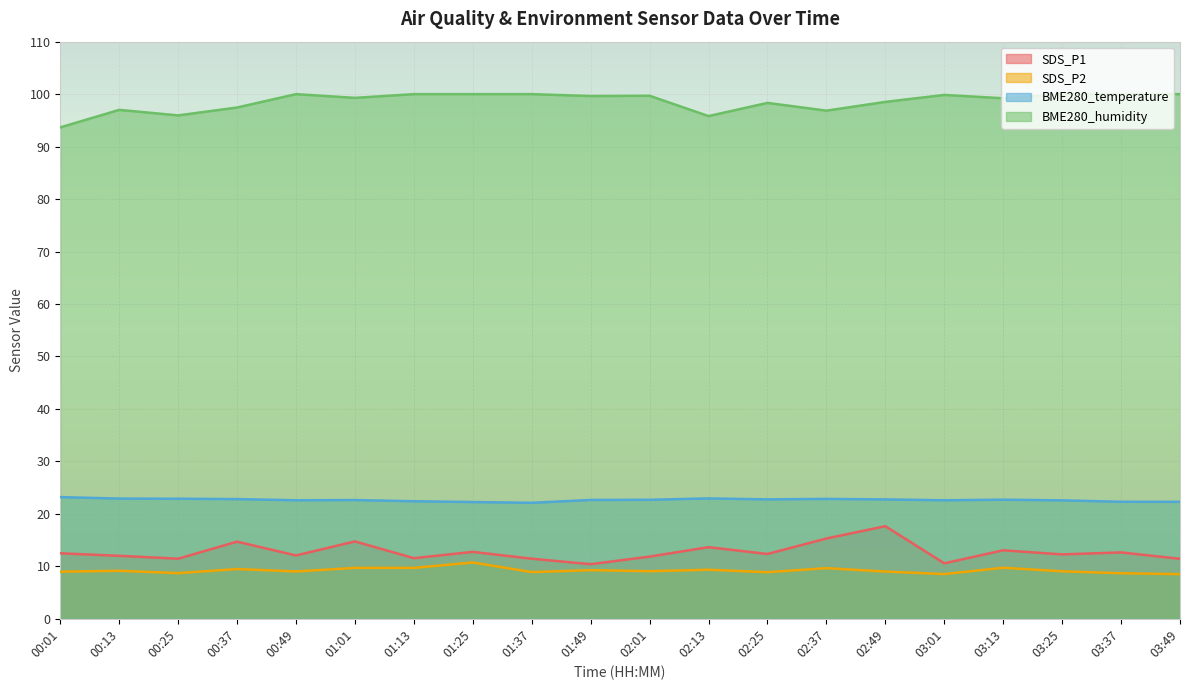

Reading left to right, transcribe all the data shown in this chart.

SDS_P1: 00:01=12.5	00:13=12.0	00:25=11.4	00:37=14.7	00:49=12.1	01:01=14.8	01:13=11.6	01:25=12.8	01:37=11.4	01:49=10.4	02:01=11.8	02:13=13.7	02:25=12.3	02:37=15.3	02:49=17.6	03:01=10.6	03:13=13.1	03:25=12.3	03:37=12.7	03:49=11.4
SDS_P2: 00:01=9.0	00:13=9.2	00:25=8.7	00:37=9.5	00:49=9.0	01:01=9.7	01:13=9.7	01:25=10.7	01:37=8.9	01:49=9.3	02:01=9.1	02:13=9.3	02:25=8.9	02:37=9.7	02:49=9.0	03:01=8.5	03:13=9.7	03:25=9.1	03:37=8.7	03:49=8.5
BME280_temperature: 00:01=23.2	00:13=22.9	00:25=22.9	00:37=22.8	00:49=22.6	01:01=22.6	01:13=22.4	01:25=22.2	01:37=22.1	01:49=22.6	02:01=22.7	02:13=22.9	02:25=22.8	02:37=22.9	02:49=22.8	03:01=22.6	03:13=22.7	03:25=22.6	03:37=22.3	03:49=22.3
BME280_humidity: 00:01=93.7	00:13=97.0	00:25=96.0	00:37=97.5	00:49=100.0	01:01=99.3	01:13=100.0	01:25=100.0	01:37=100.0	01:49=99.6	02:01=99.7	02:13=95.8	02:25=98.3	02:37=96.8	02:49=98.5	03:01=99.8	03:13=99.2	03:25=100.0	03:37=100.0	03:49=100.0